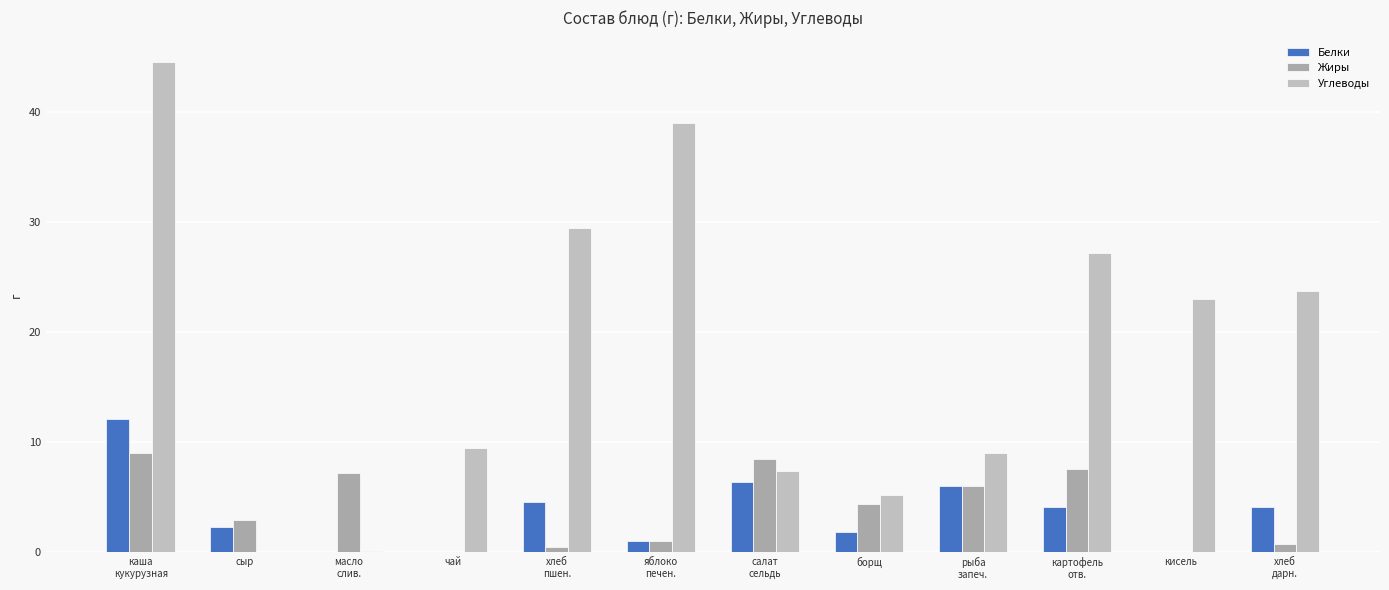

Are the bars grouped side by side (vs. stacked)?

Yes